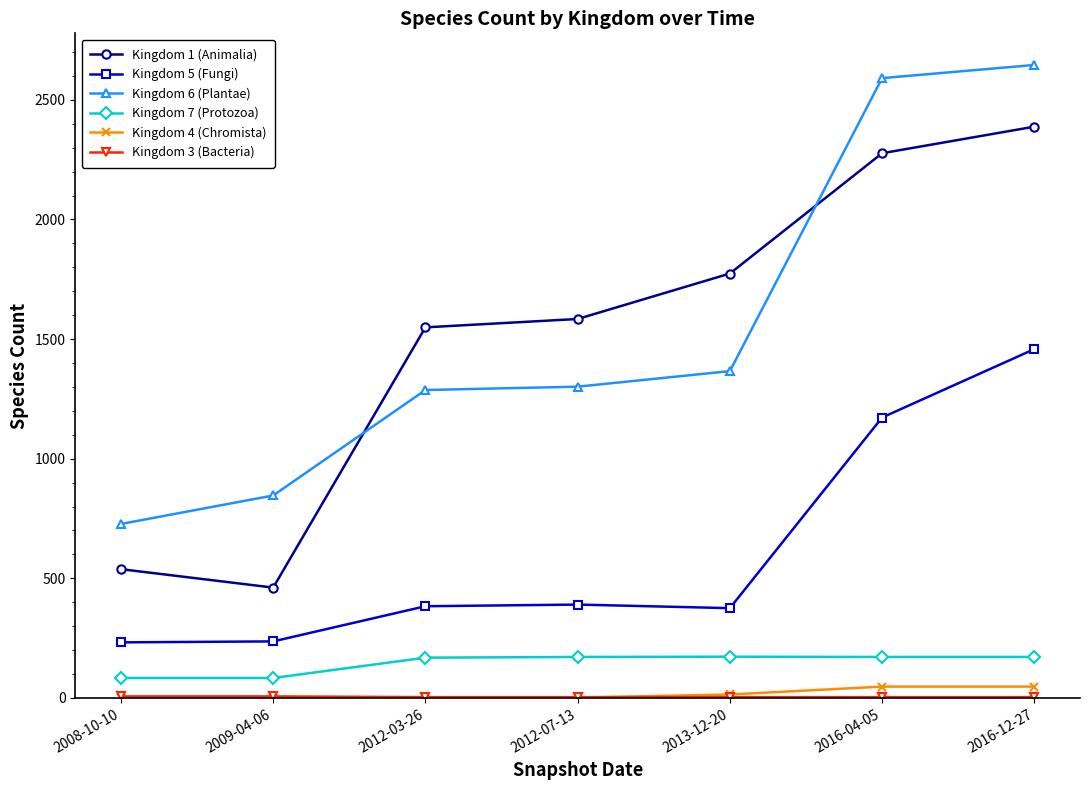

True or false: Kingdom 7 (Protozoa) has more than 2 interior local peaks.

False